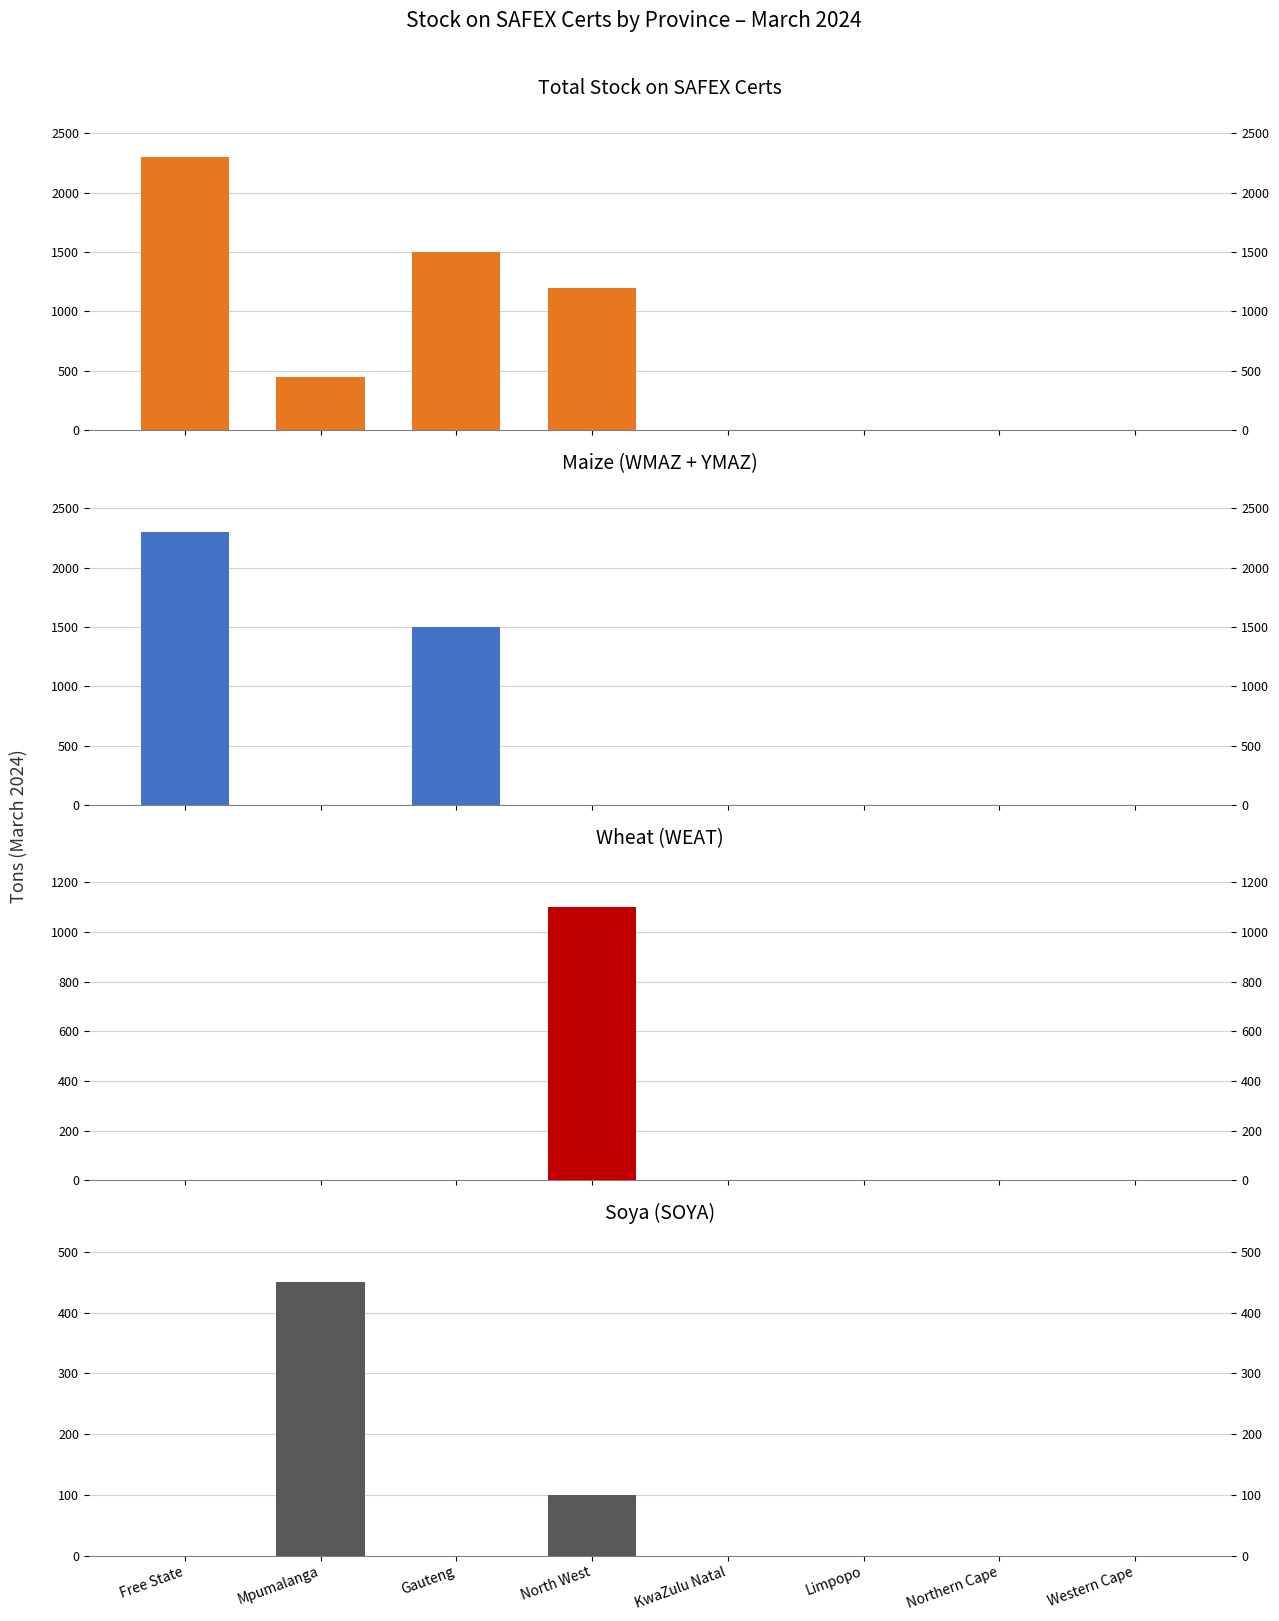

What are all the series names shown in the legend?

TOTAL, WMAZ+YMAZ, WEAT, SOYA